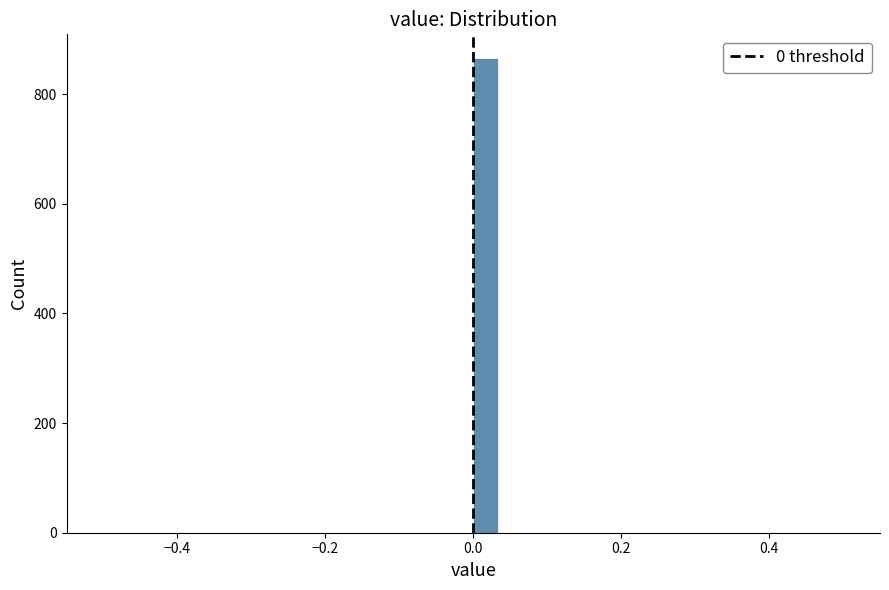

Around what value on the x-axis is the tallest bar? Give the approximate position of its centre, as read against the axis.

0.02